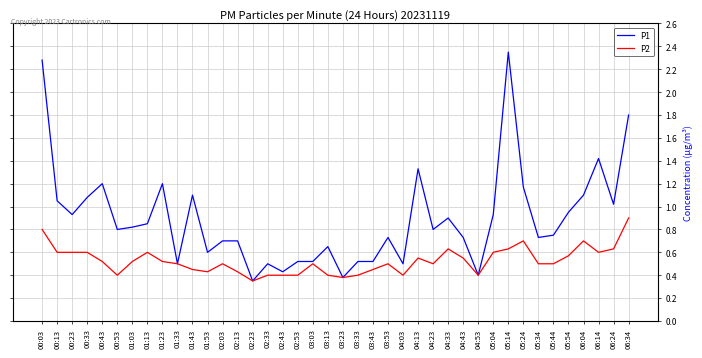

Is the value of P1 at 01:43 greater than the value of P2 at 00:03?

Yes